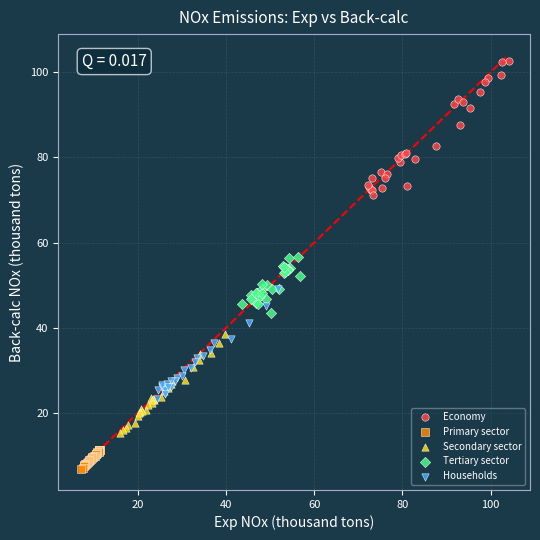

Which series reaches the minimum Y coordinate?

Primary sector